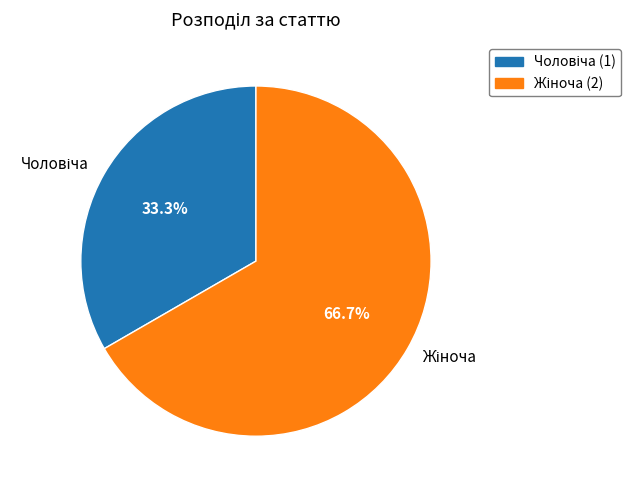

Does any single category account for the majority?

Yes